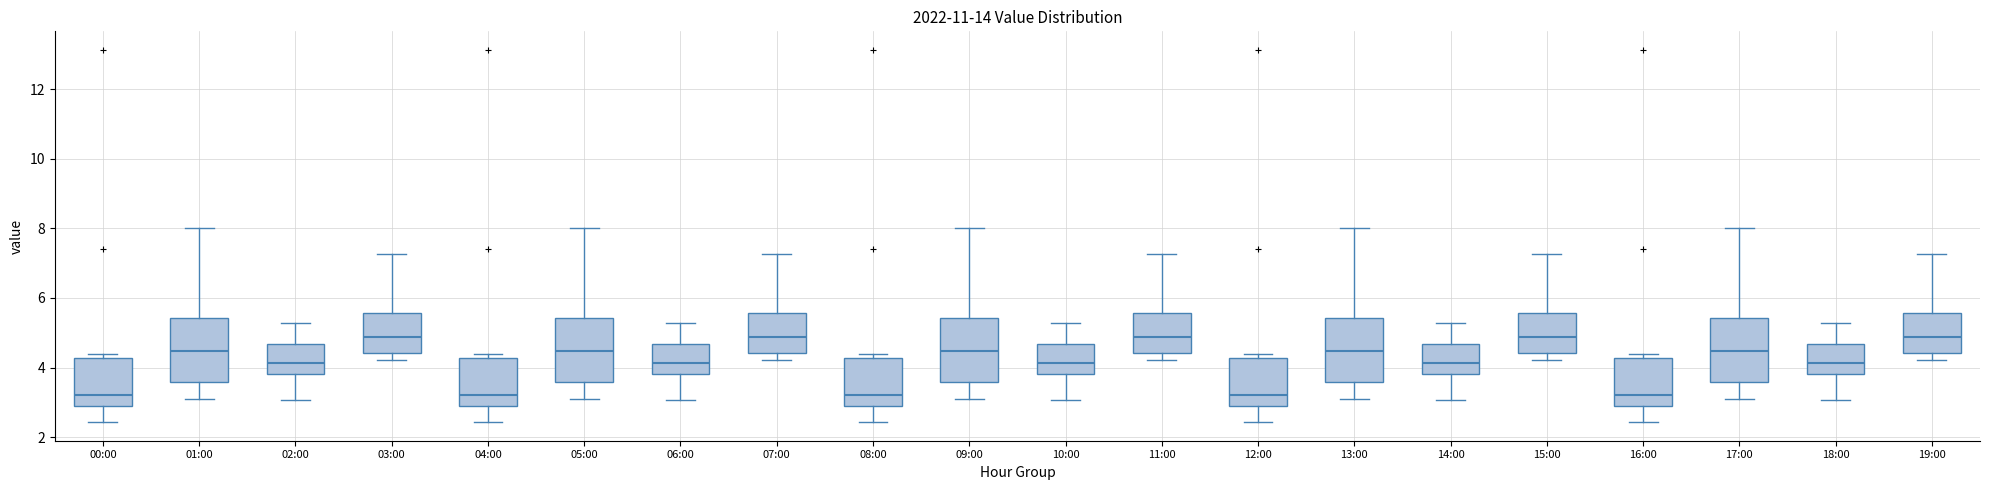

Reading left to right, read every box against the y-axis: the position of its median line, the range the box covers, and the ends of its whiskers. The values are not printed on the chart, so give them approximately, as read against the axis.

00:00: median 3.2, box 2.8 to 4.2, whiskers 2.4 to 4.4
01:00: median 4.4, box 3.6 to 5.4, whiskers 3.2 to 8.0
02:00: median 4.2, box 3.8 to 4.6, whiskers 3.0 to 5.2
03:00: median 4.8, box 4.4 to 5.6, whiskers 4.2 to 7.2
04:00: median 3.2, box 2.8 to 4.2, whiskers 2.4 to 4.4
05:00: median 4.4, box 3.6 to 5.4, whiskers 3.2 to 8.0
06:00: median 4.2, box 3.8 to 4.6, whiskers 3.0 to 5.2
07:00: median 4.8, box 4.4 to 5.6, whiskers 4.2 to 7.2
08:00: median 3.2, box 2.8 to 4.2, whiskers 2.4 to 4.4
09:00: median 4.4, box 3.6 to 5.4, whiskers 3.2 to 8.0
10:00: median 4.2, box 3.8 to 4.6, whiskers 3.0 to 5.2
11:00: median 4.8, box 4.4 to 5.6, whiskers 4.2 to 7.2
12:00: median 3.2, box 2.8 to 4.2, whiskers 2.4 to 4.4
13:00: median 4.4, box 3.6 to 5.4, whiskers 3.2 to 8.0
14:00: median 4.2, box 3.8 to 4.6, whiskers 3.0 to 5.2
15:00: median 4.8, box 4.4 to 5.6, whiskers 4.2 to 7.2
16:00: median 3.2, box 2.8 to 4.2, whiskers 2.4 to 4.4
17:00: median 4.4, box 3.6 to 5.4, whiskers 3.2 to 8.0
18:00: median 4.2, box 3.8 to 4.6, whiskers 3.0 to 5.2
19:00: median 4.8, box 4.4 to 5.6, whiskers 4.2 to 7.2